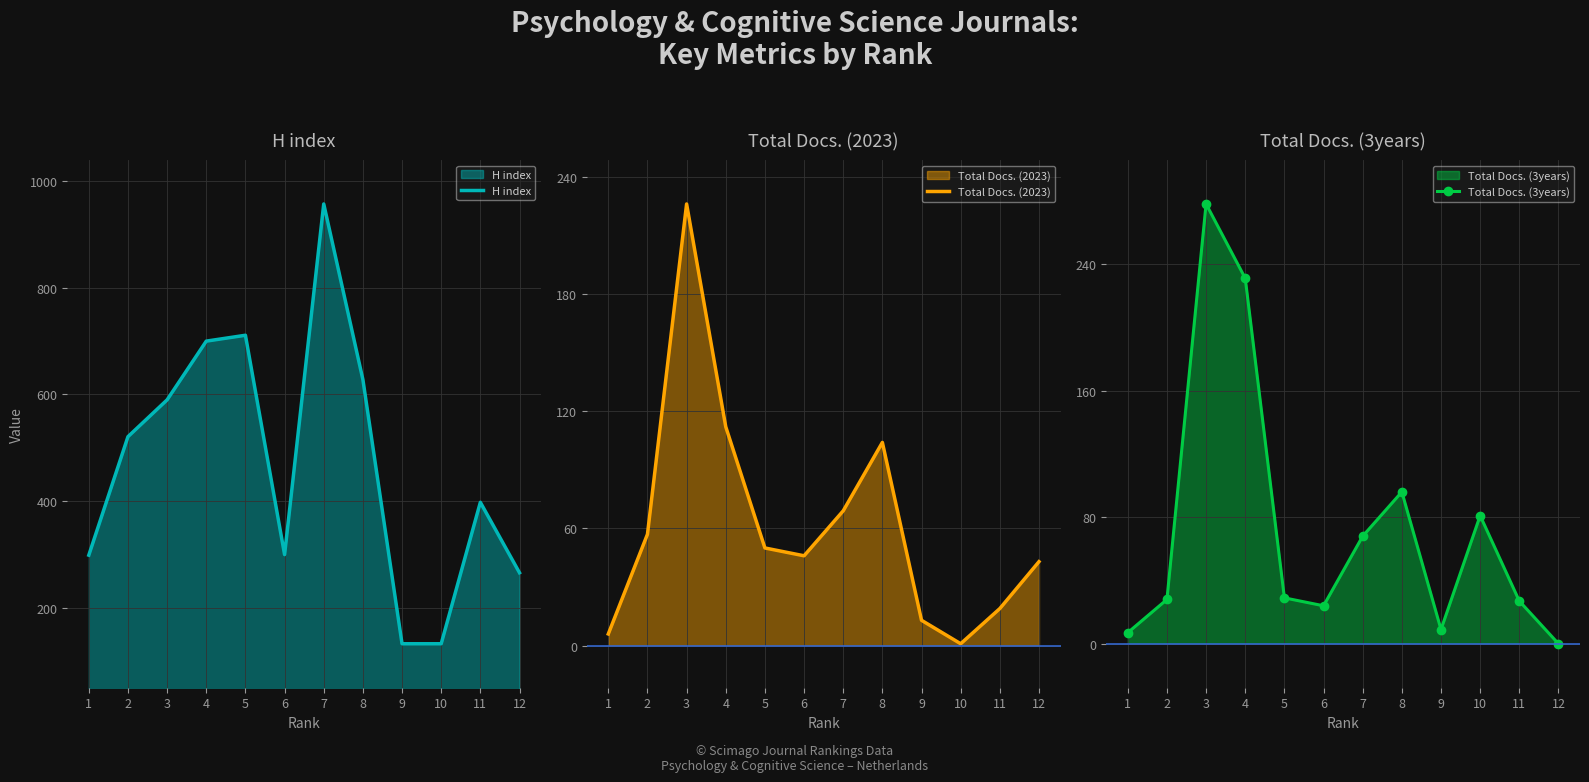

What is the difference between the Total Docs. (2023) values at 1 and 7?

63